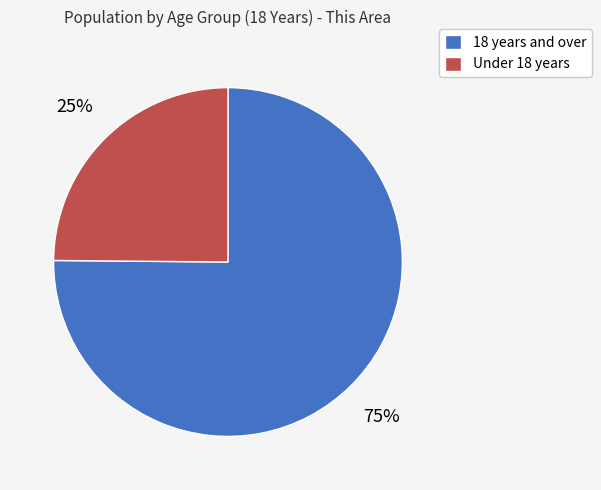

Do Under 18 years and 18 years and over together represent more than half of the pie?

Yes